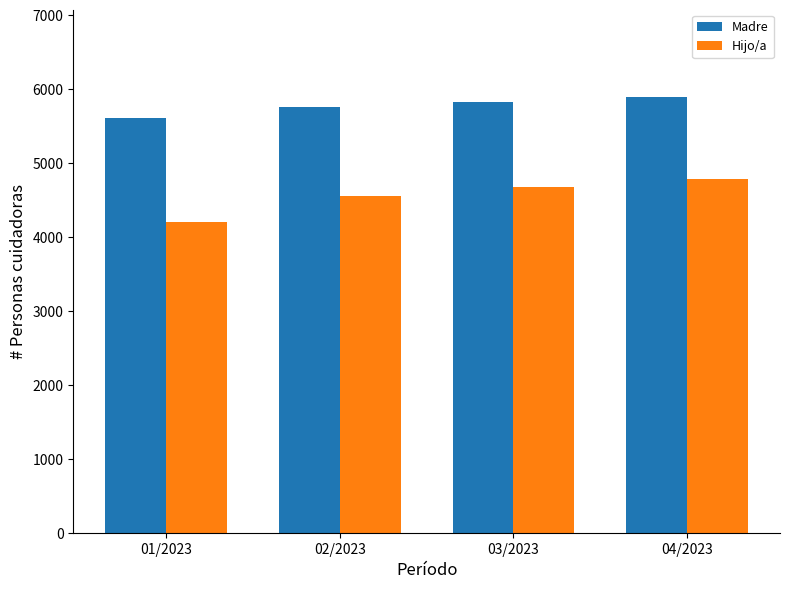

What is the difference between the highest and lowest values at 04/2023?

1110